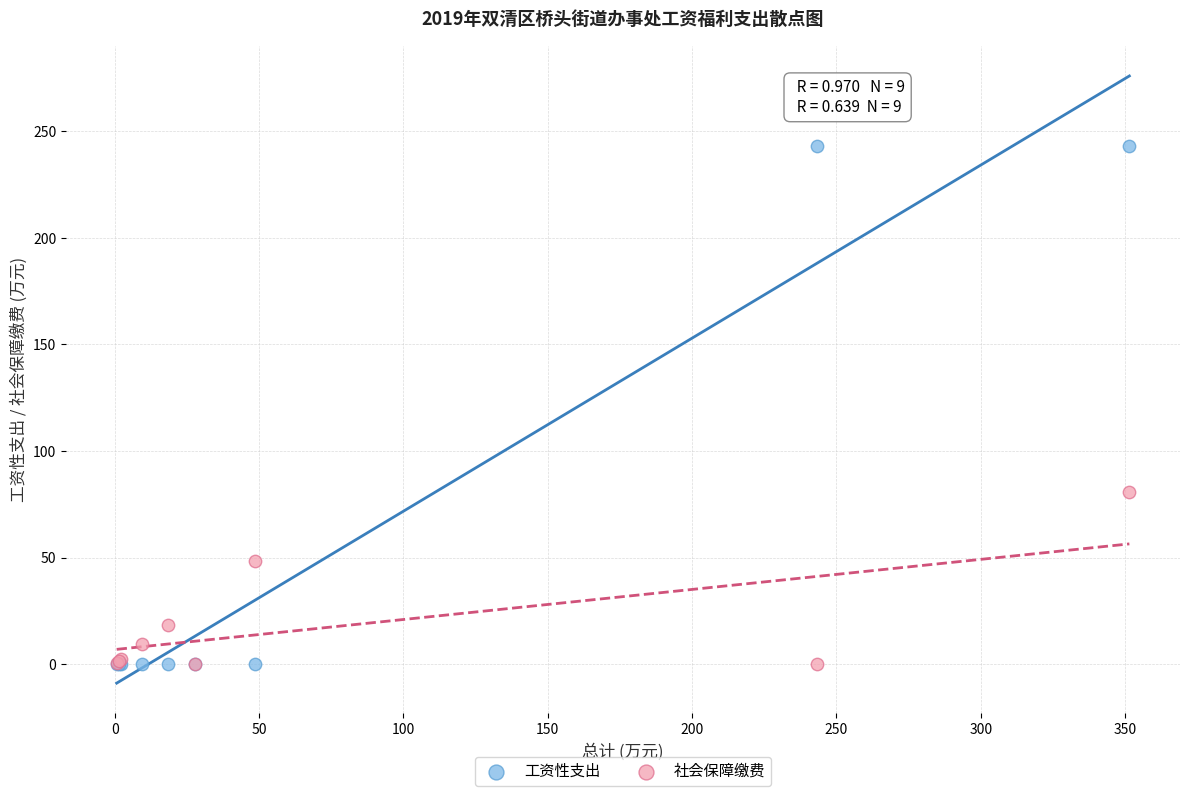

What is the X range (max minus min) for the scatter plot?

350.8